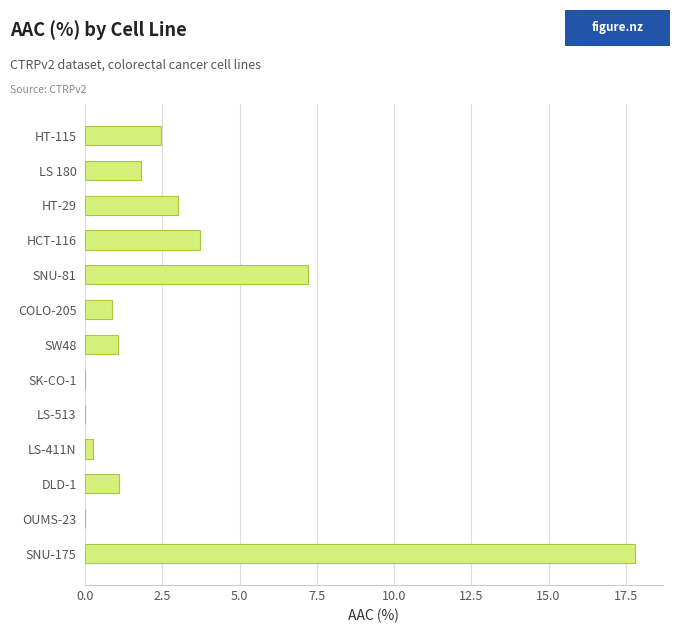

What is the greatest value displayed?

17.8